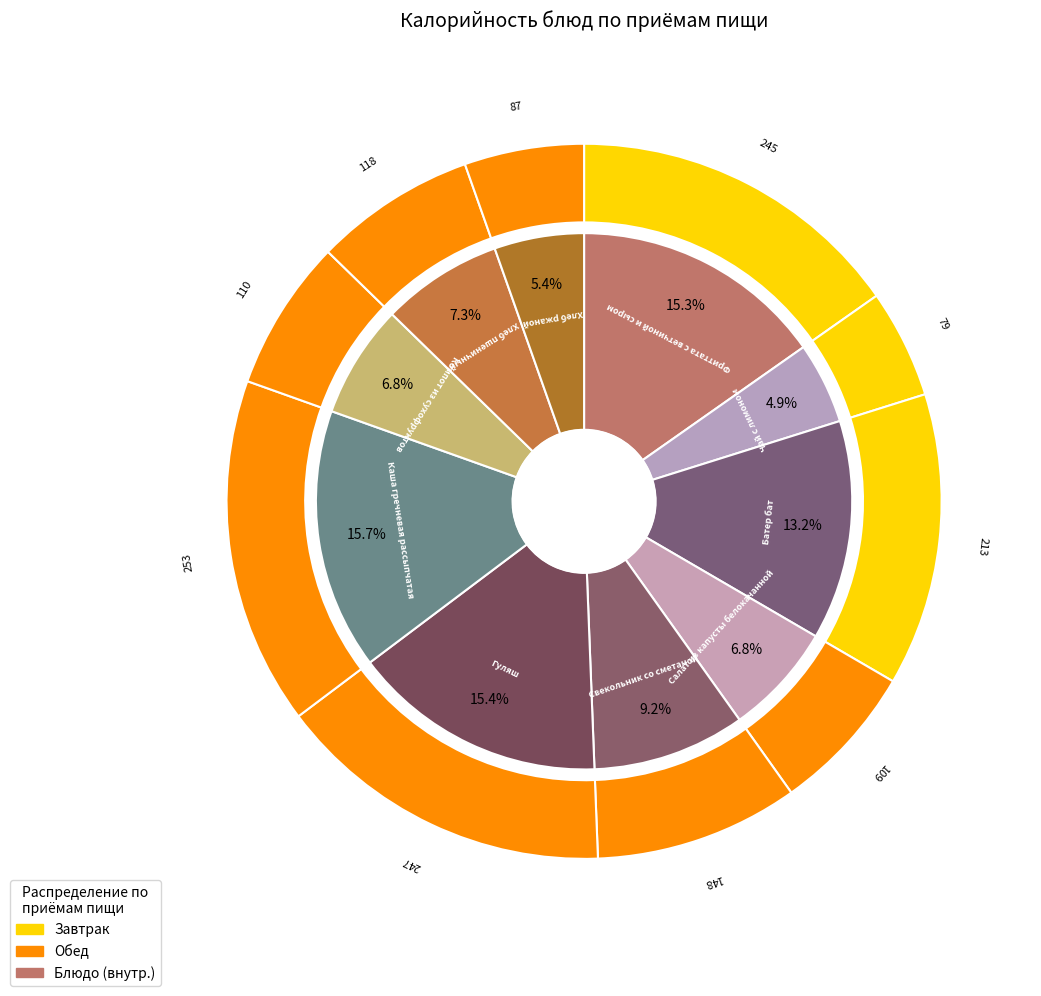

Count the number of slices in the pie.

10